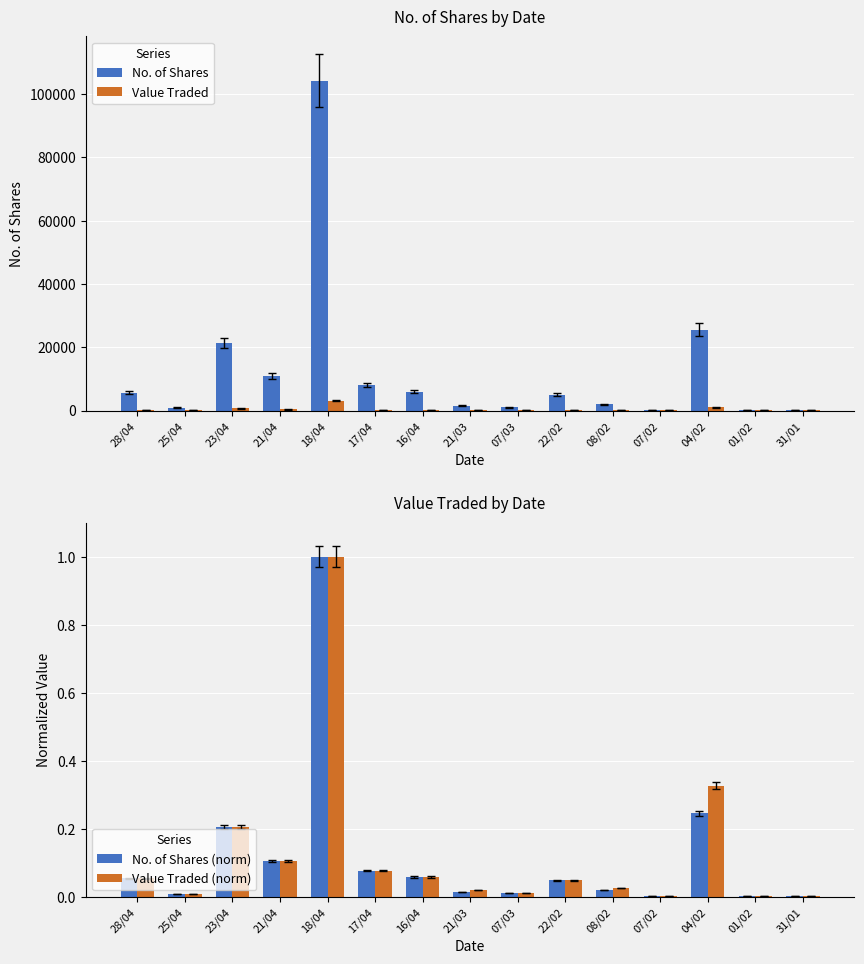

What is the difference between the maximum and minimum values in the Value Traded series?

3125.0